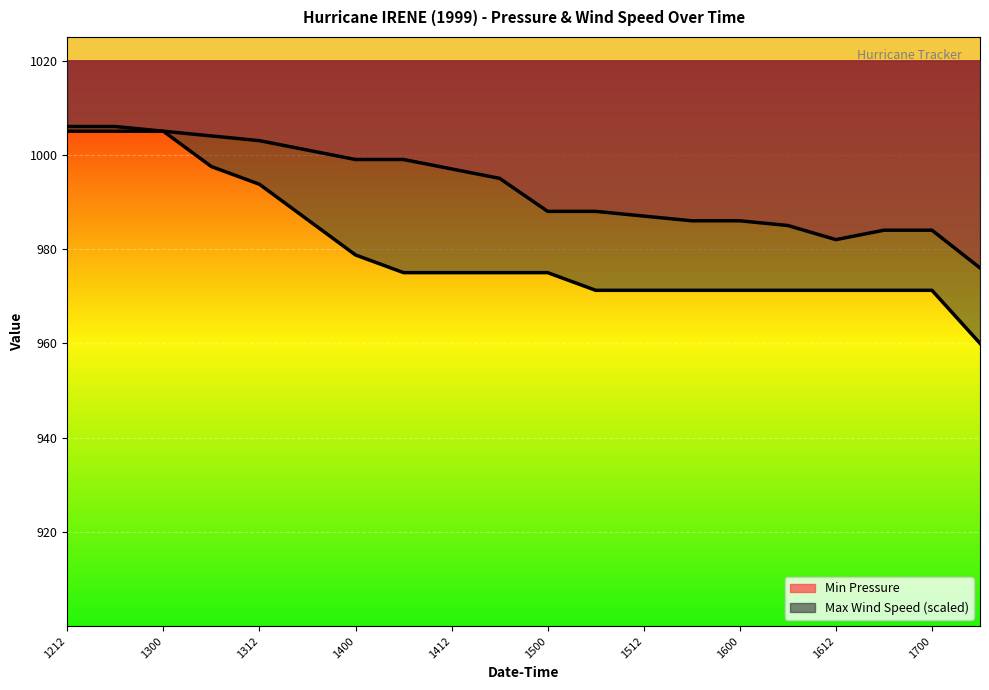

True or false: Min Pressure and Max Wind Speed cross at least once.

False